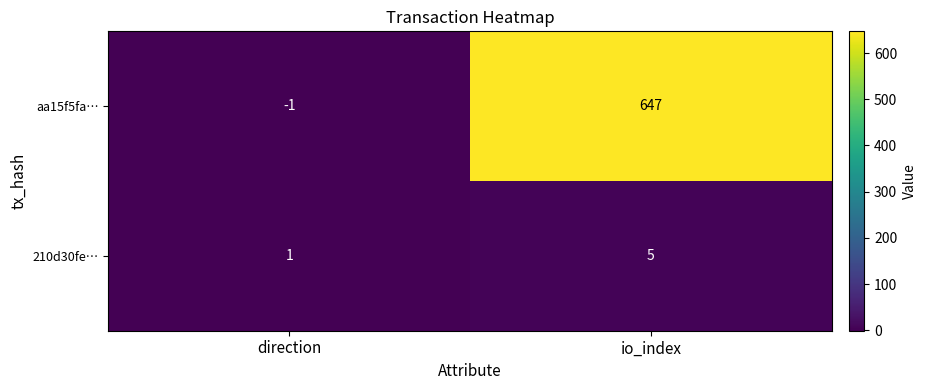

Which series has the largest range (max minus min)?

aa15f5fa…